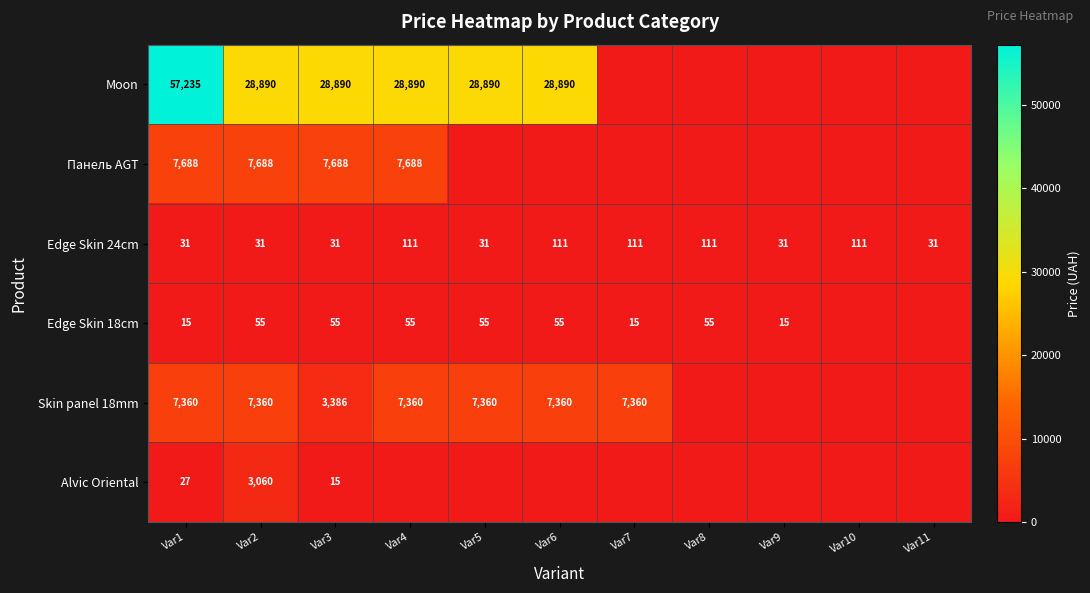

Rank the series at Var2 from highest to lowest value.

Moon, Панель AGT, Skin panel 18mm, Alvic Oriental, Edge Skin 18cm, Edge Skin 24cm